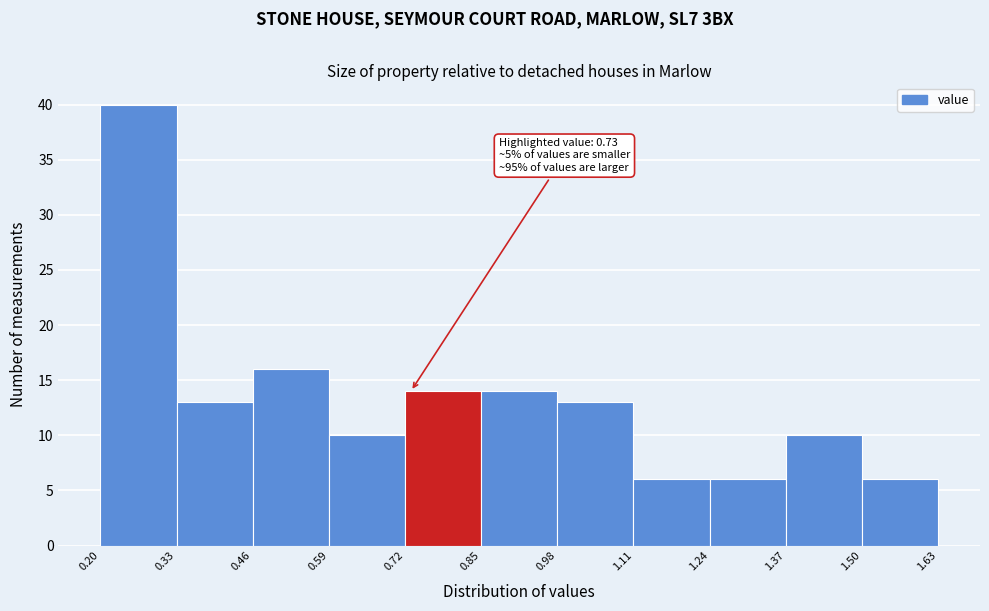

Which range on the x-axis has the tallest bar?

0.20 to 0.33